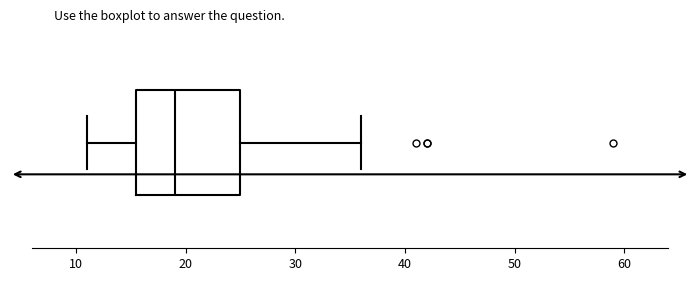

Transcribe this box plot: give where the median line is, the range the box spans, and where the two whiskers end, as read against the x-axis. The values are not printed on the chart, so give them approximately, as read against the axis.

median 19, box 16 to 25, whiskers 11 to 36